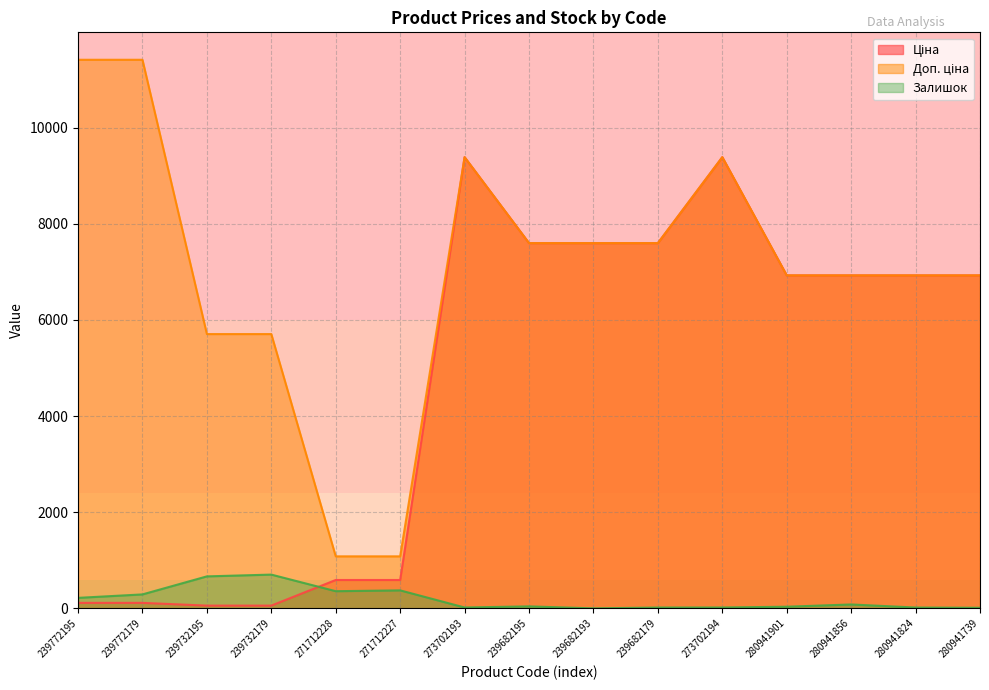

Where is the first local maximum for Доп. ціна?

273702193